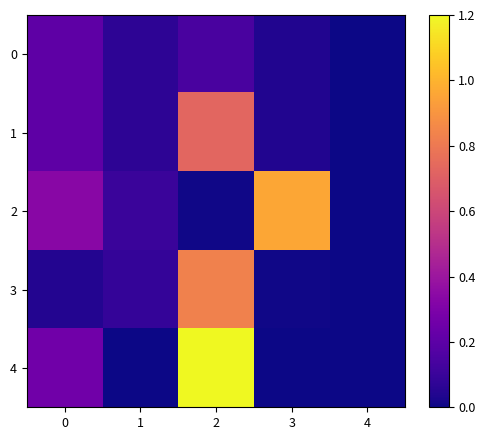

List the series in order of their peak value, lowest first.

0, 1, 3, 2, 4